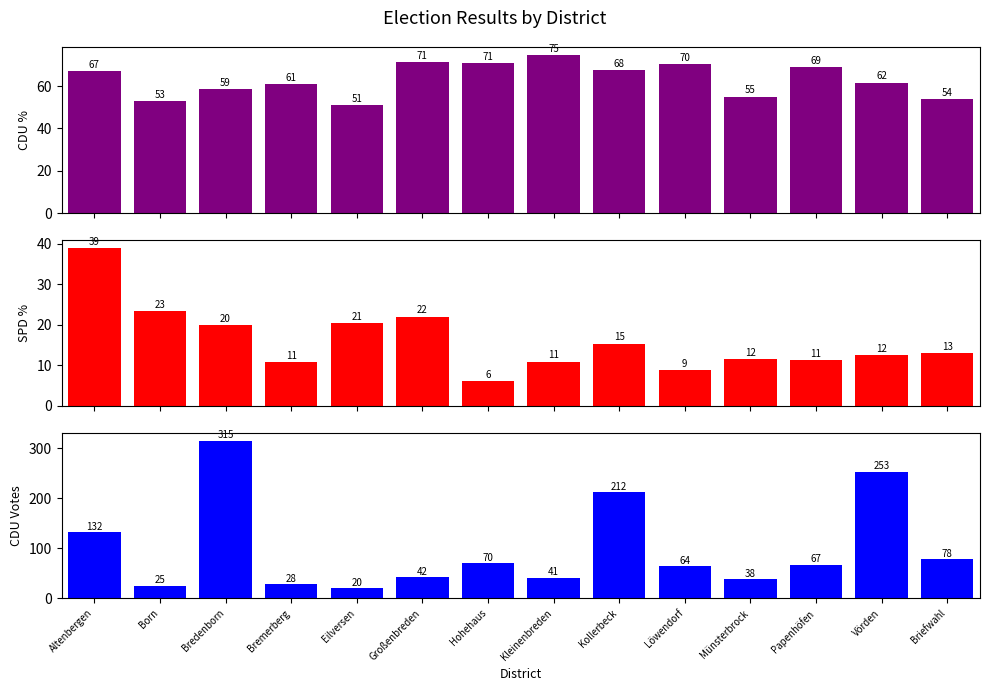

At which label is CDU_Proz closest to 62?

Vörden